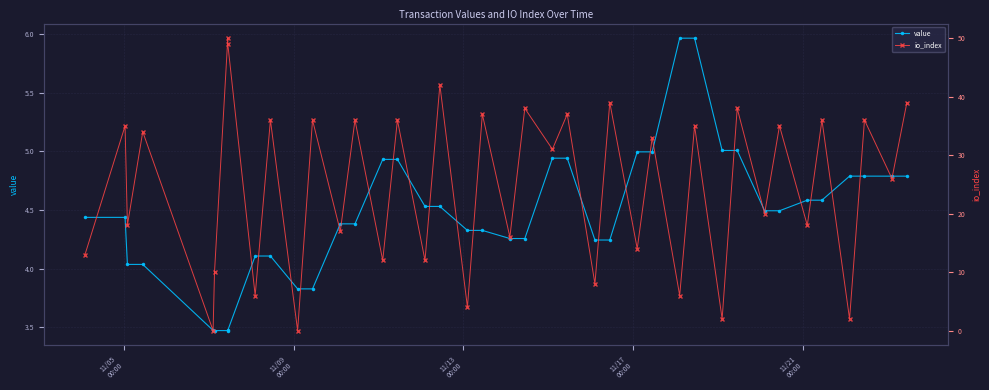

How many data points in value are less than 4?

6